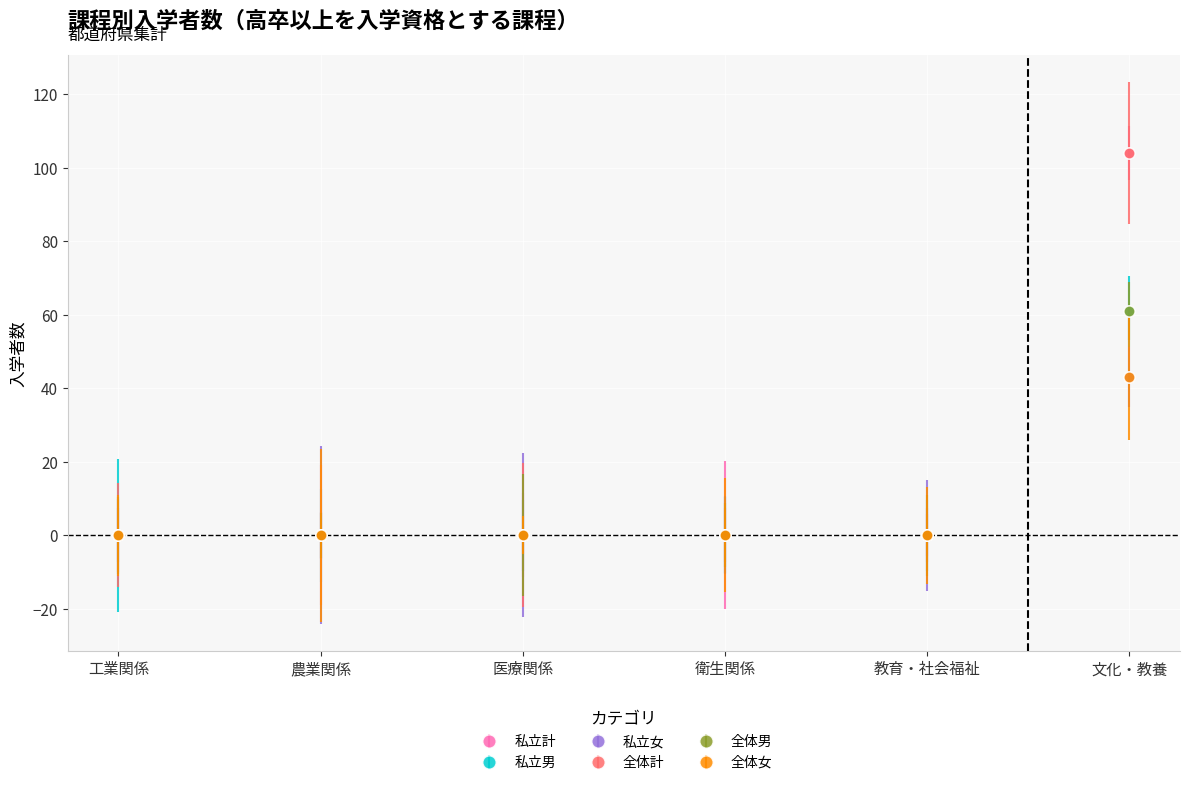

The value of 全体計 at 医療関係 is 0. True or false?

True